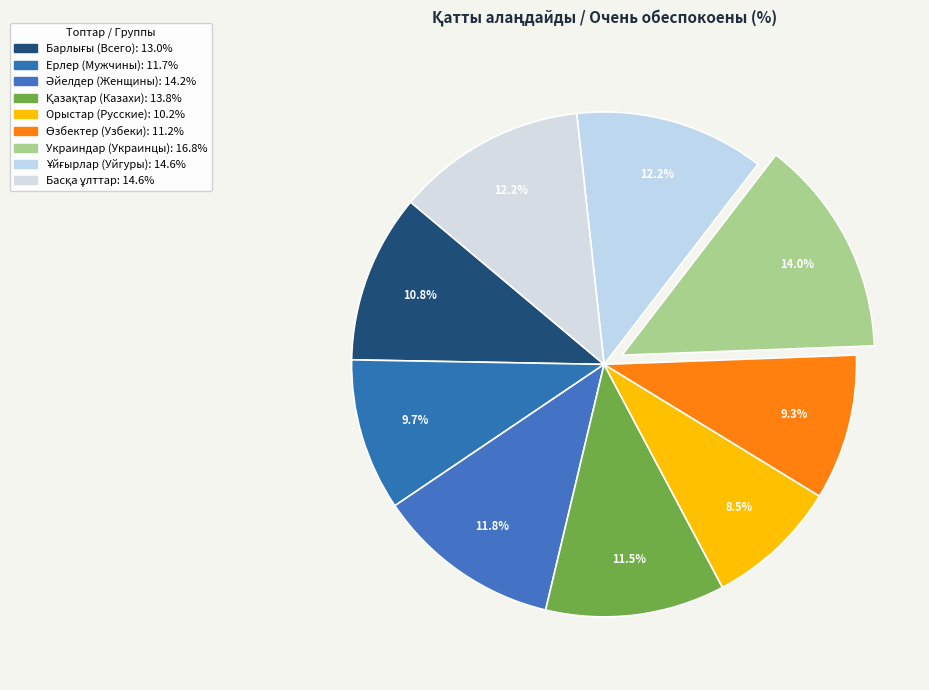

How many slices are in this pie chart?

9